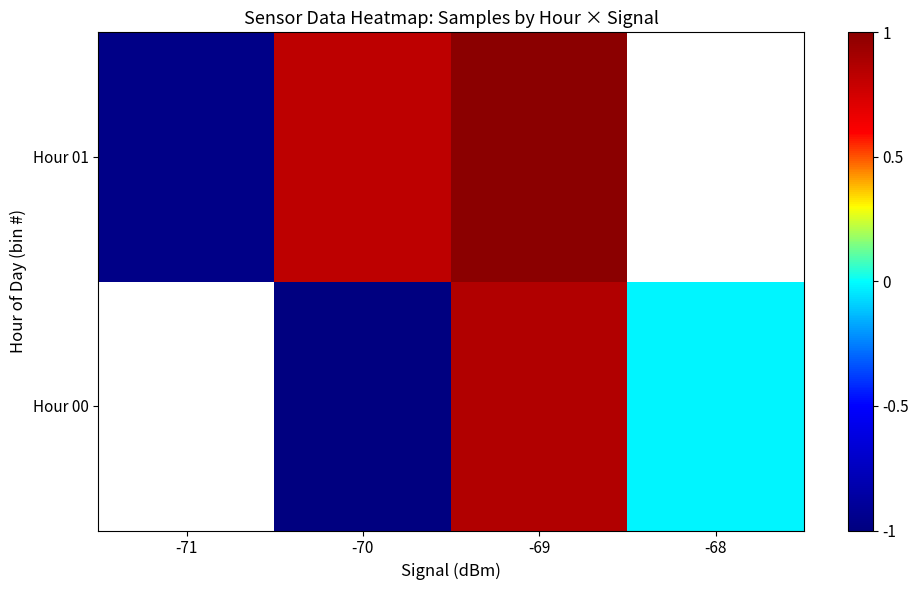

How many data points does each series have?

4